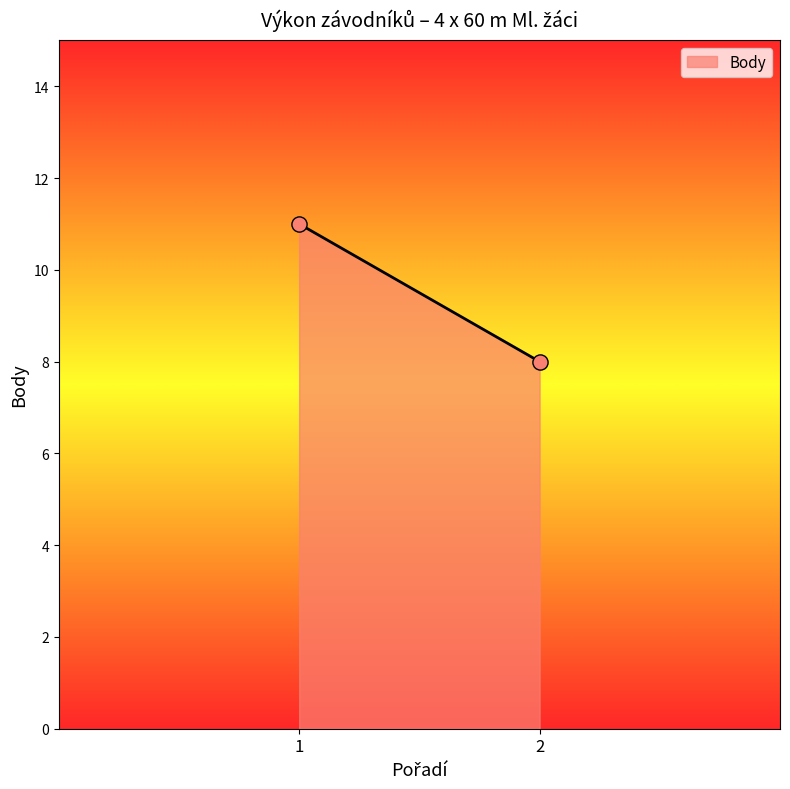

What is the smallest value displayed?

8.0